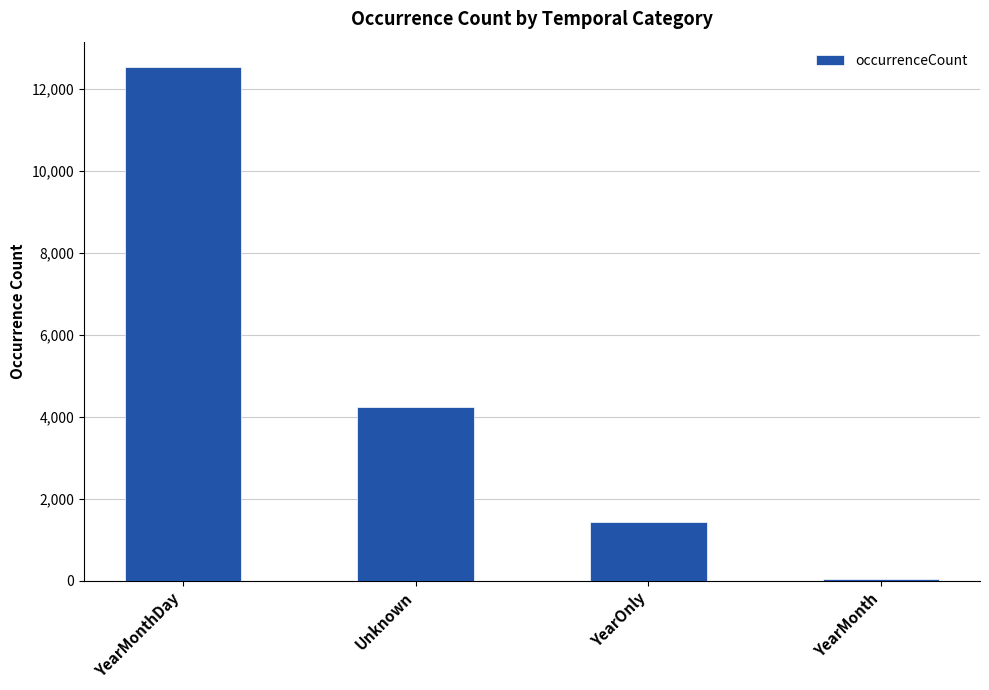

Are the bars grouped side by side (vs. stacked)?

No